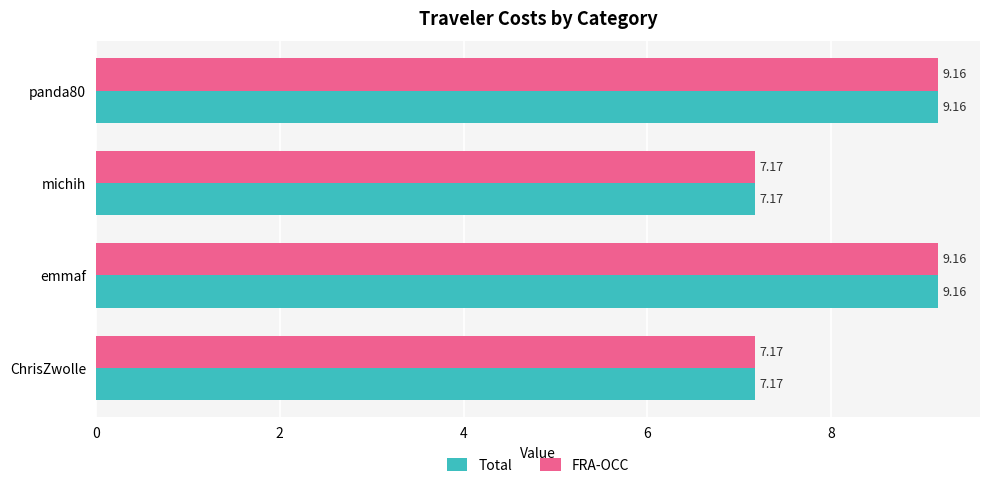

What are all the series names shown in the legend?

Total, FRA-OCC